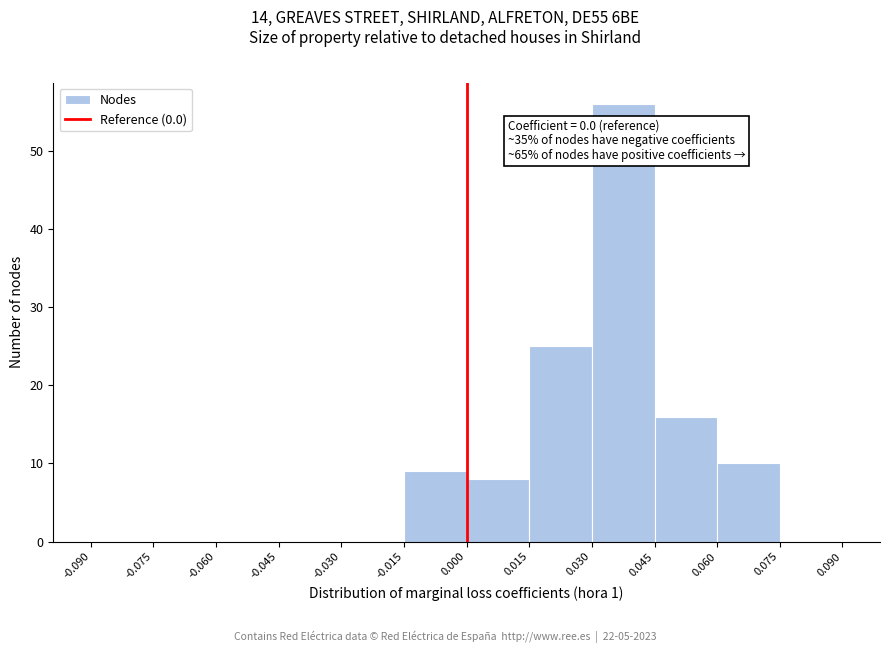

Over which range of the x-axis is the bar tallest?

0.030 to 0.045